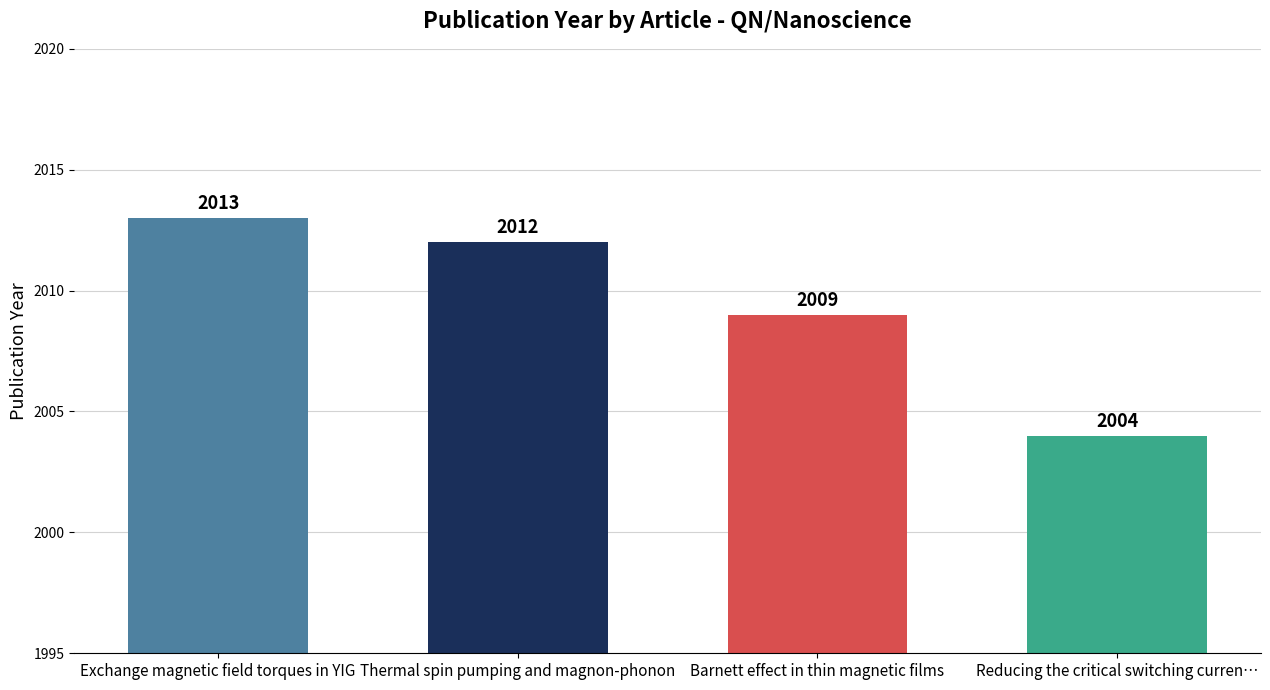

What value does the data have at Reducing the critical switching current?

2004